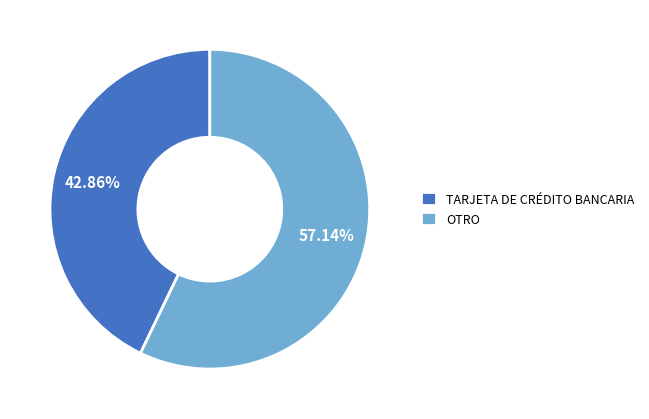

To the nearest percent, what portion does TARJETA DE CRÉDITO BANCARIA represent?

43%